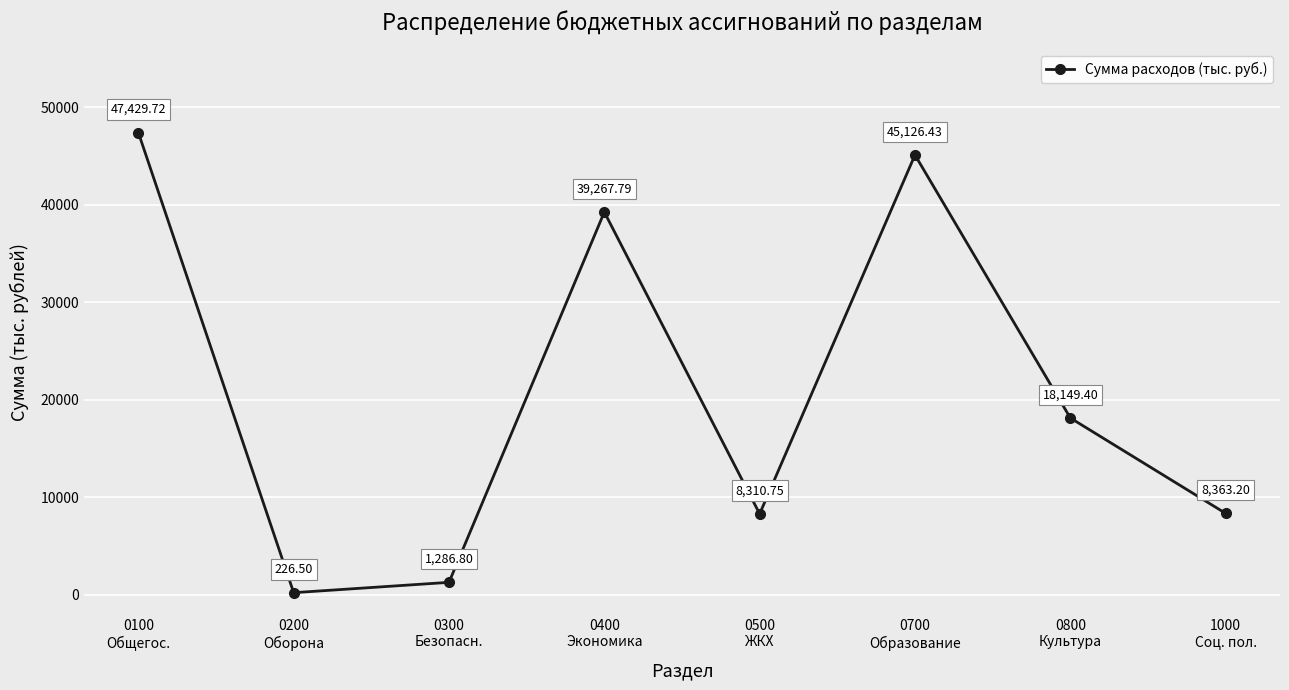

Rank the categories by value from highest to lowest.

0100
Общегос., 0700
Образование, 0400
Экономика, 0800
Культура, 1000
Соц. пол., 0500
ЖКХ, 0300
Безопасн., 0200
Оборона